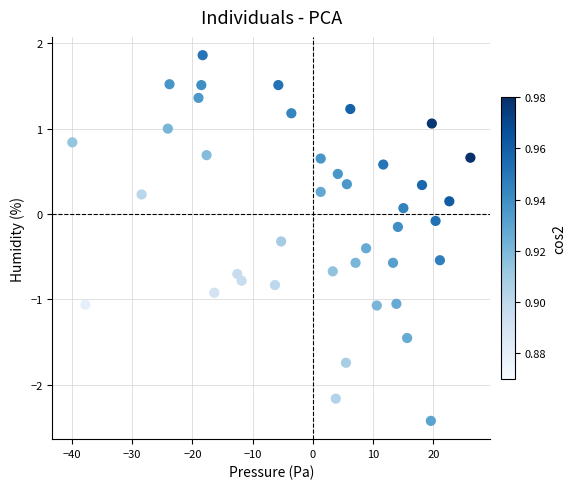

What is the range of Y values (max minus min)?

4.3